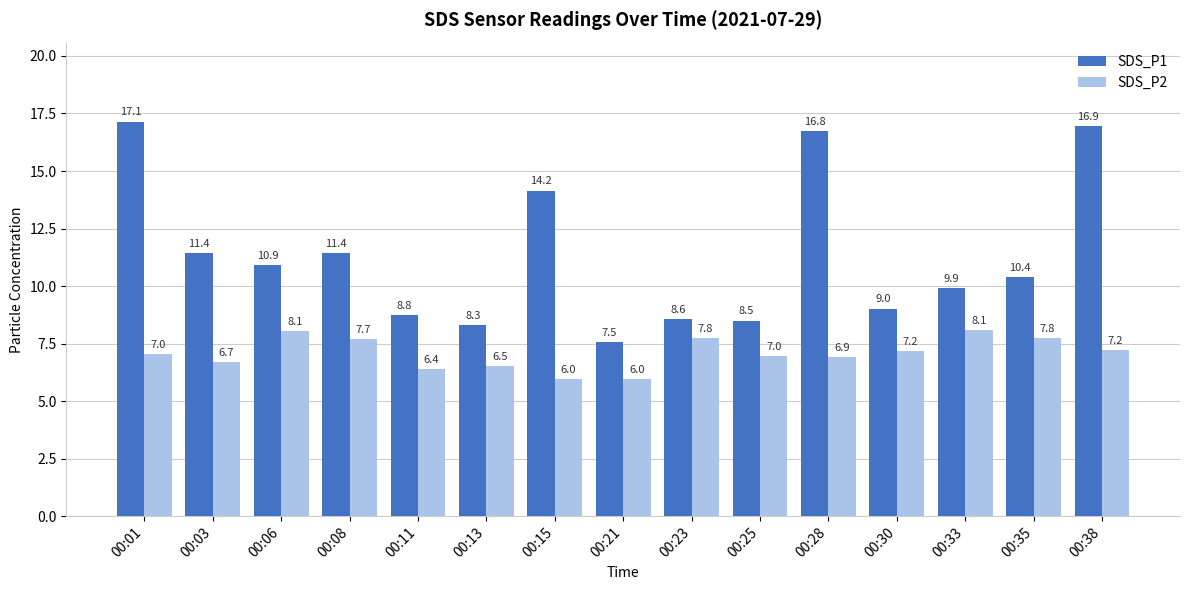

Rank the series by their average value, from lowest to highest.

SDS_P2, SDS_P1